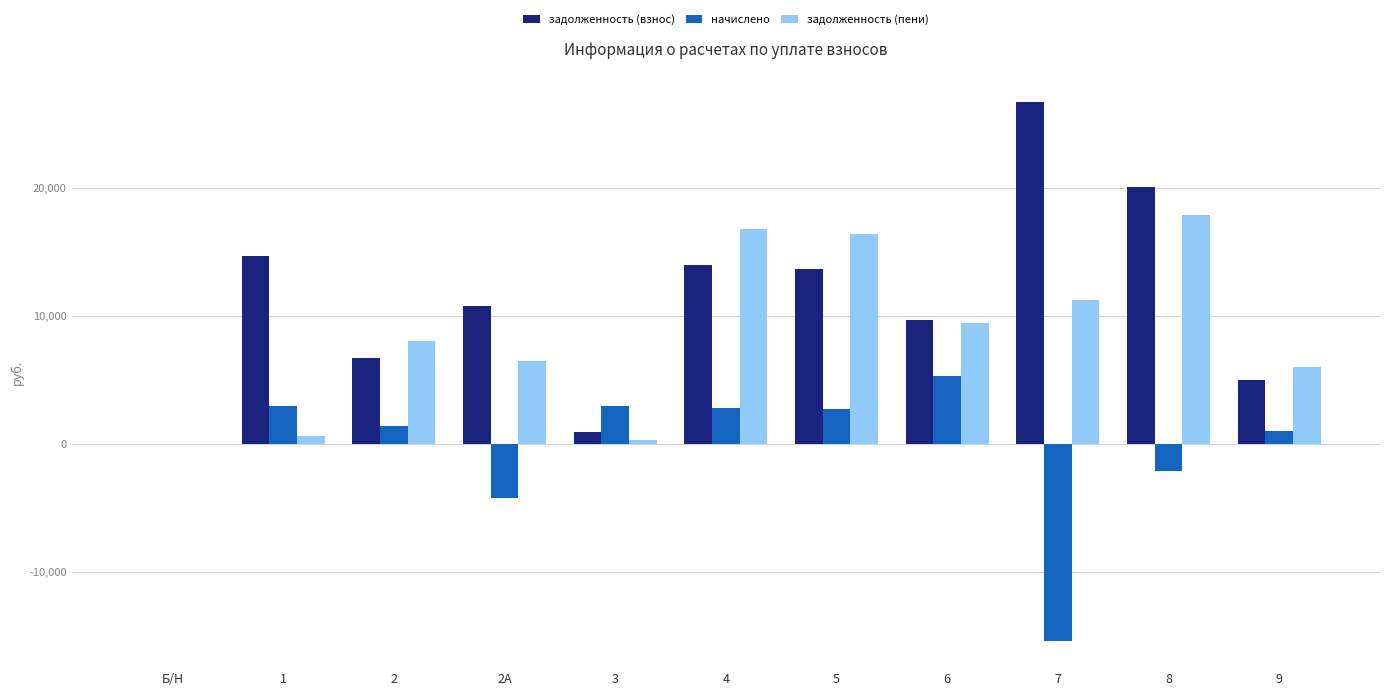

Between 4 and 7, which series saw the biggest shift?

начислено